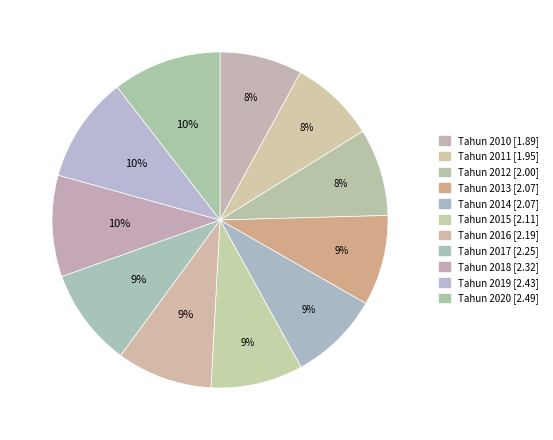

How many slices are in this pie chart?

11